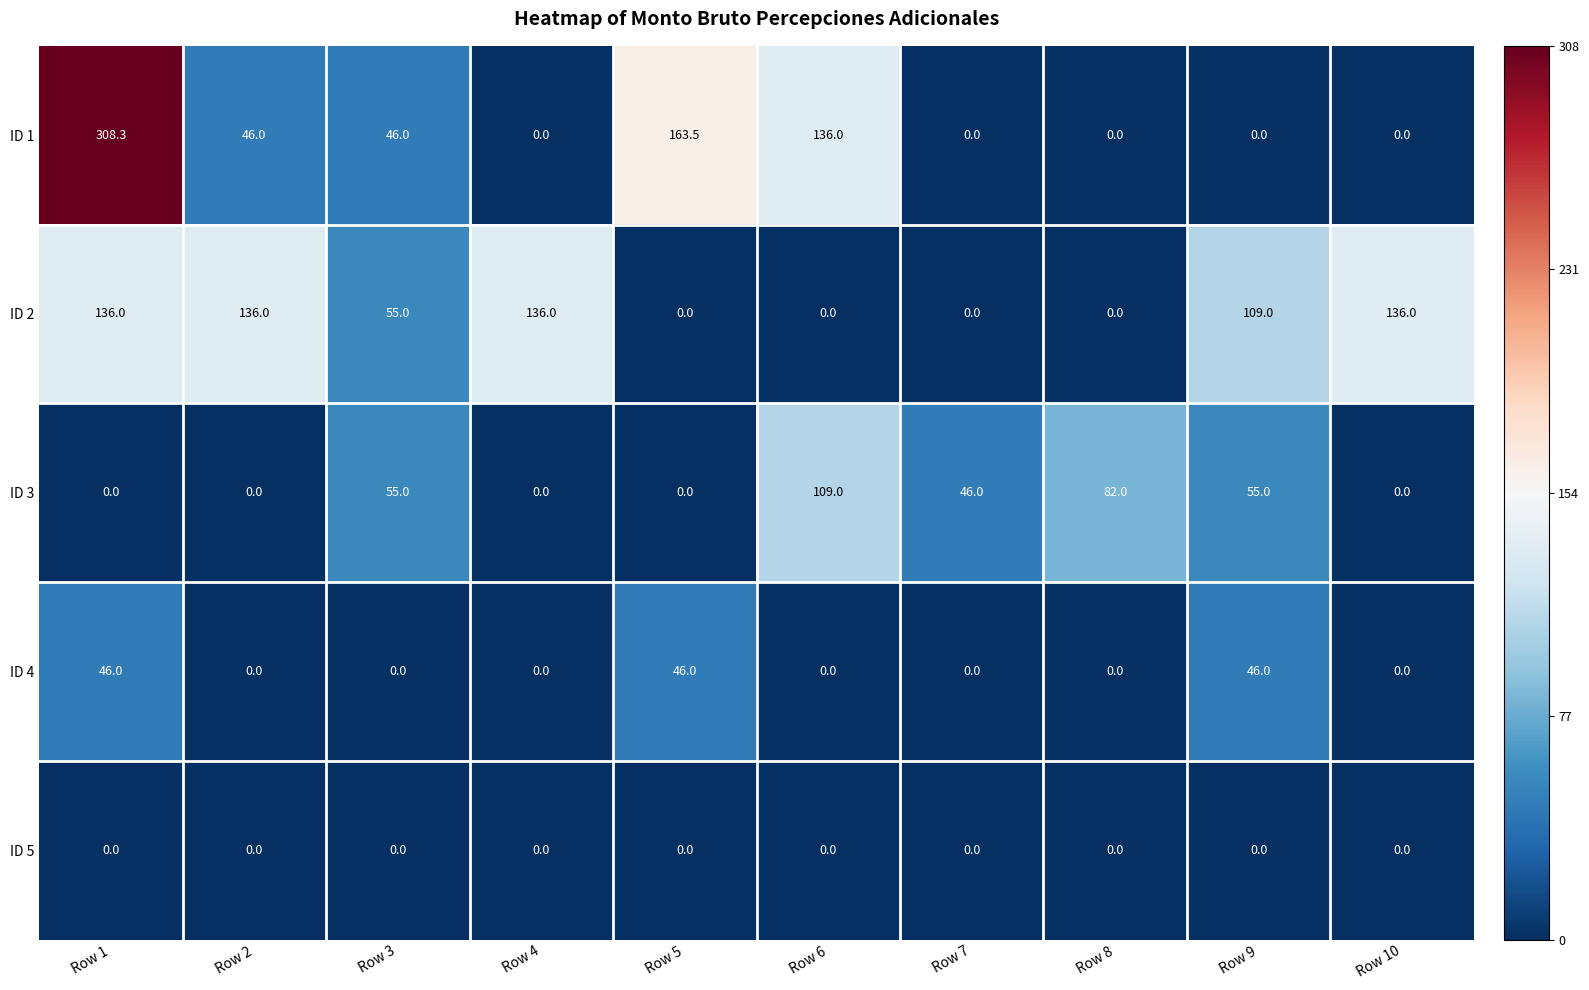

Which series has the largest range (max minus min)?

ID 1